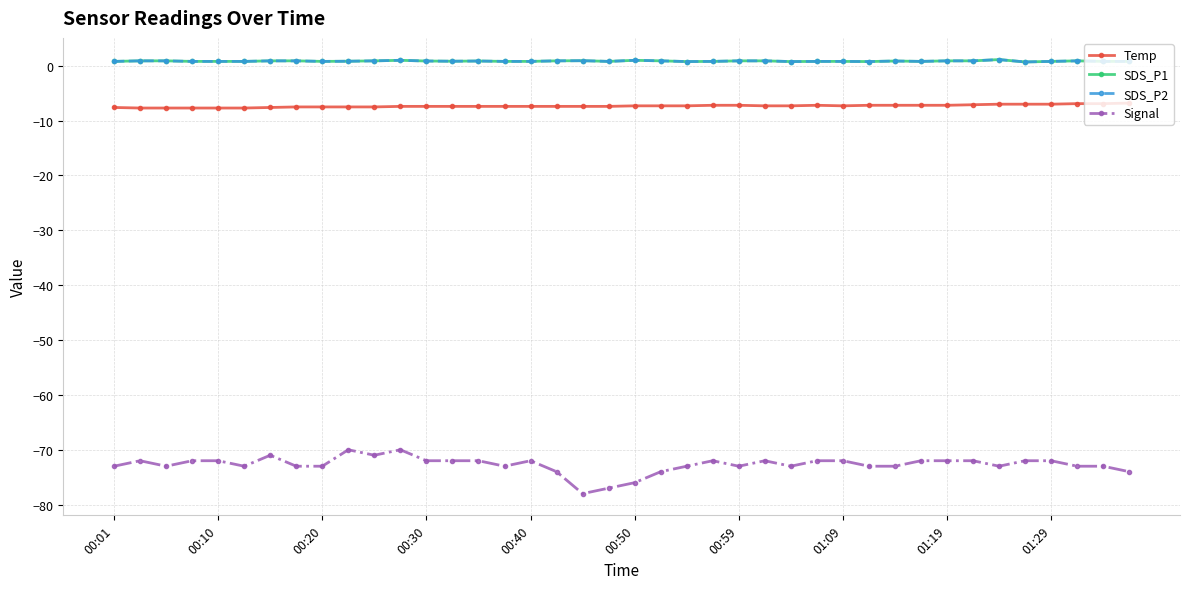

How many interior local valleys does the SDS_P2 series have?

8